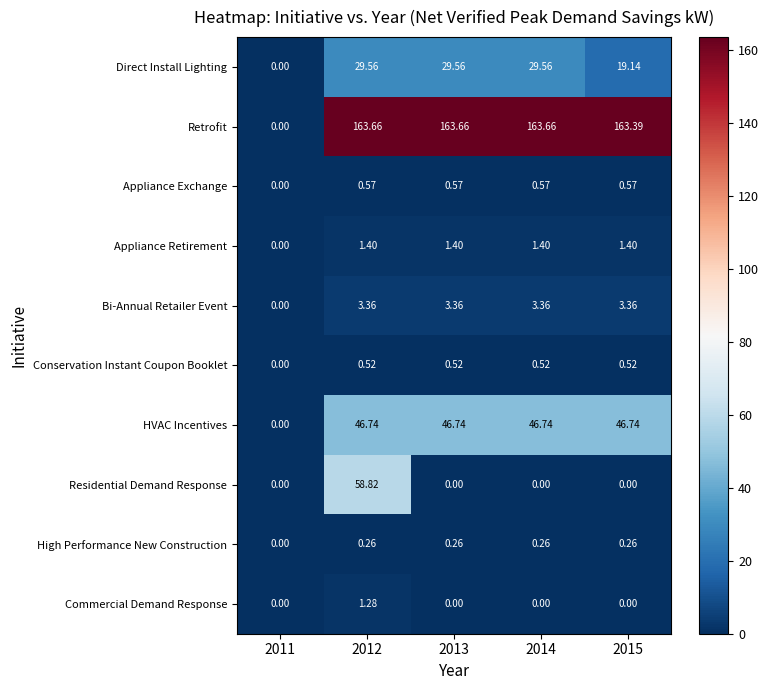

Which series changed the most between 2011 and 2015?

Retrofit